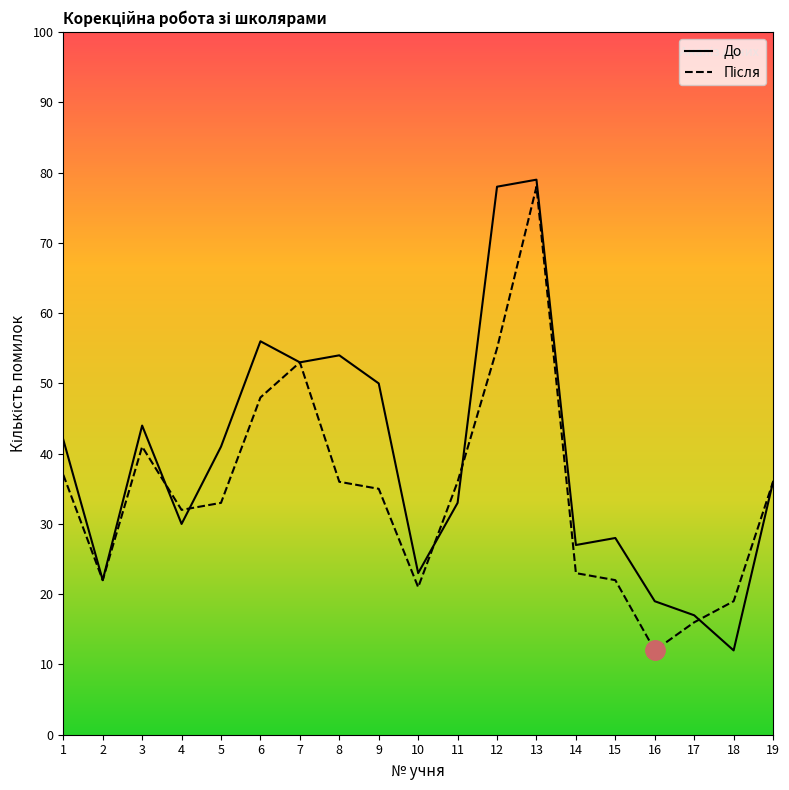

Between 9 and 18, which series saw the biggest shift?

До